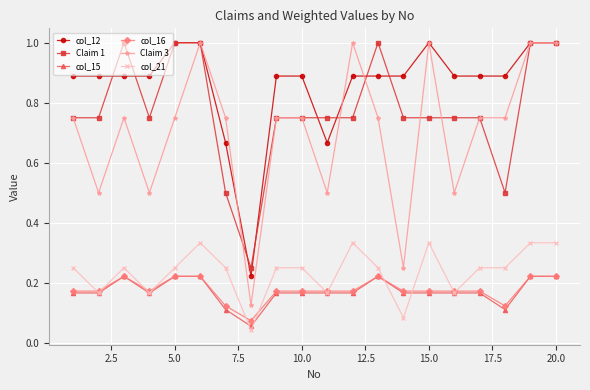

Which series has the widest spread of values?

Claim 3